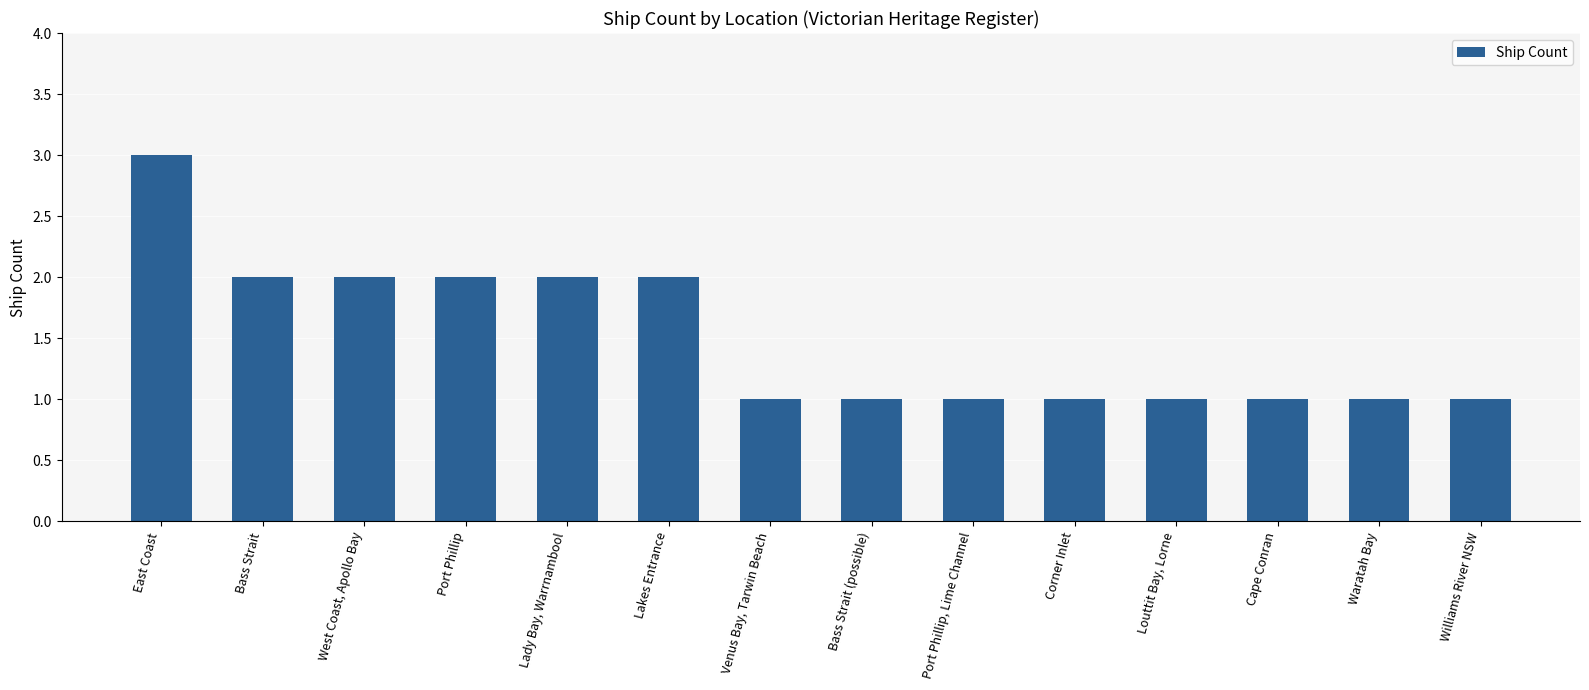

What is the approximate value at East Coast?

3